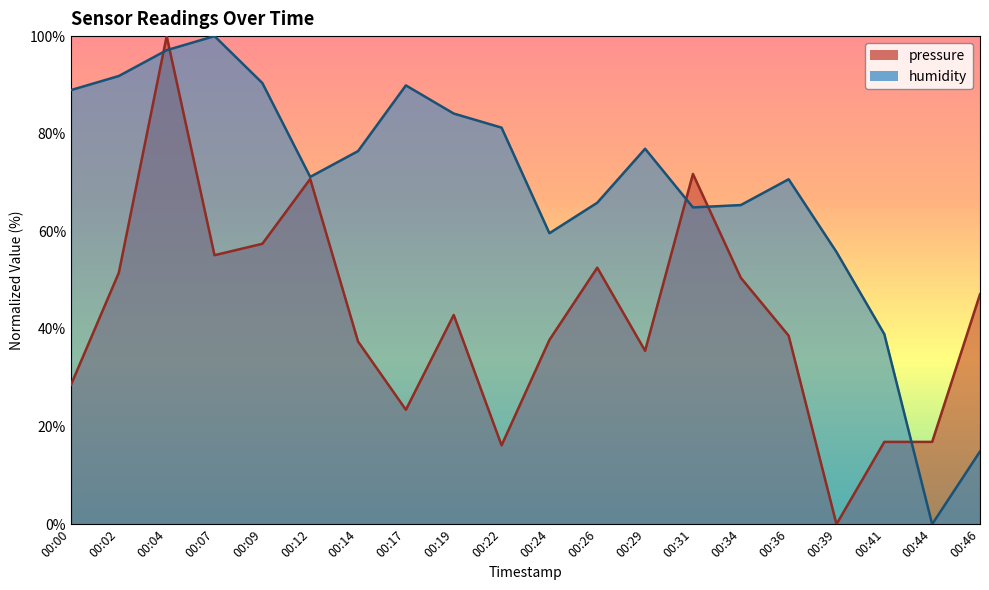

How many lines are shown in the chart?

2